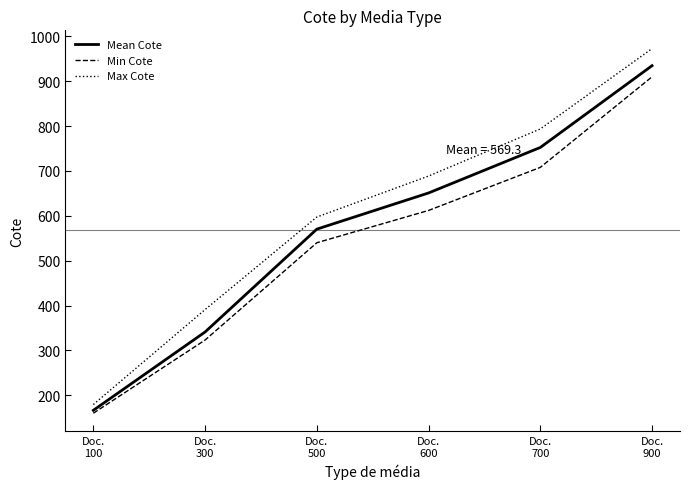

Which series has the largest range (max minus min)?

Max Cote